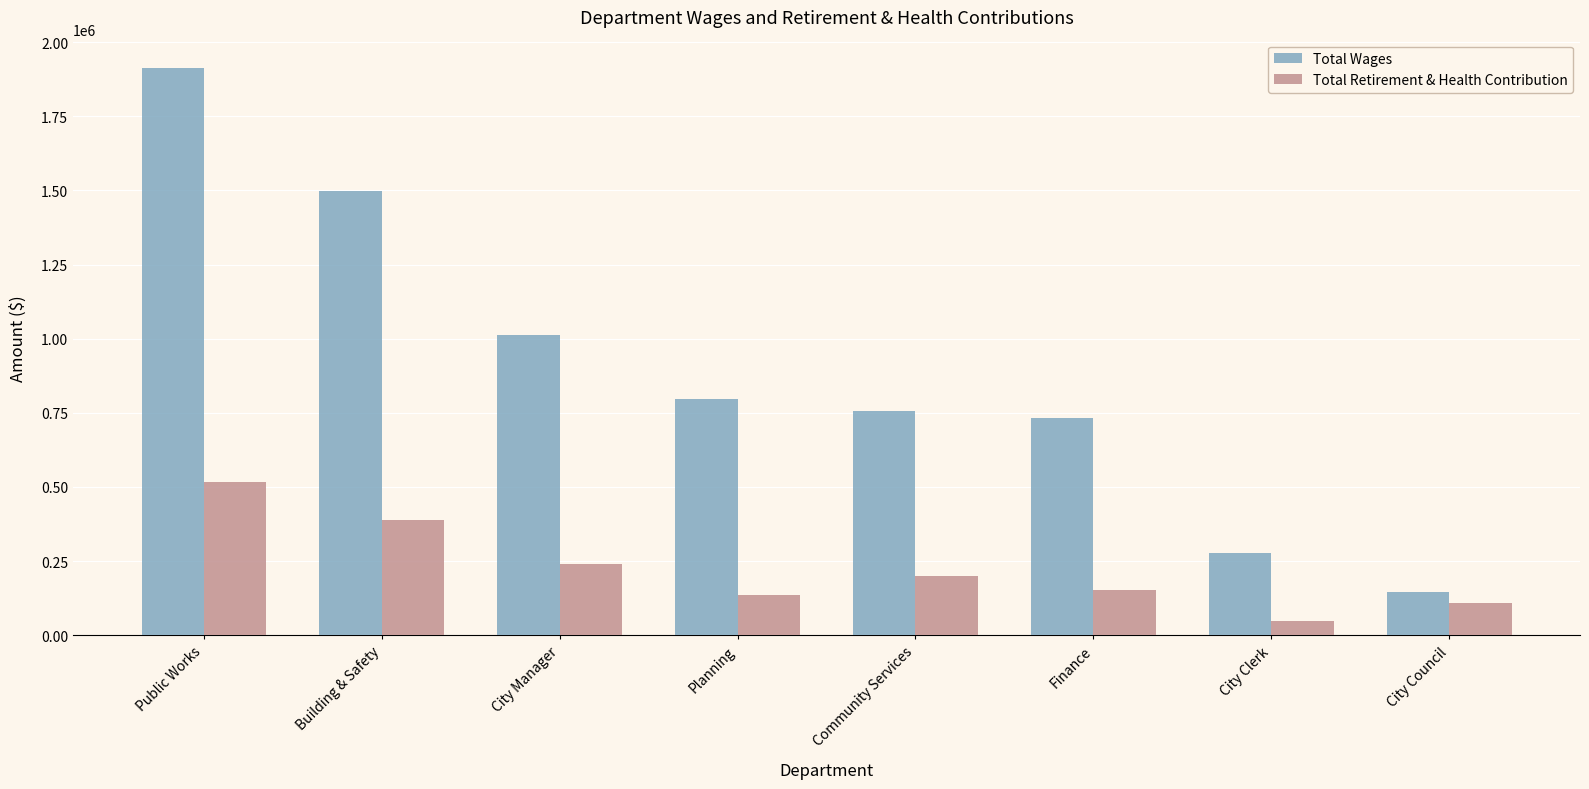

What is the minimum value shown in the chart?

48249.0